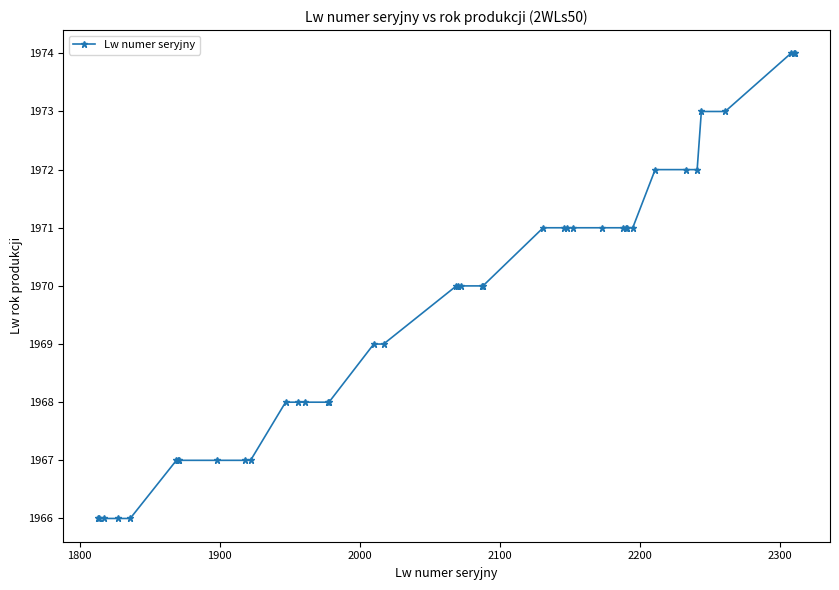

What is the difference between the second highest and minimum values?

8